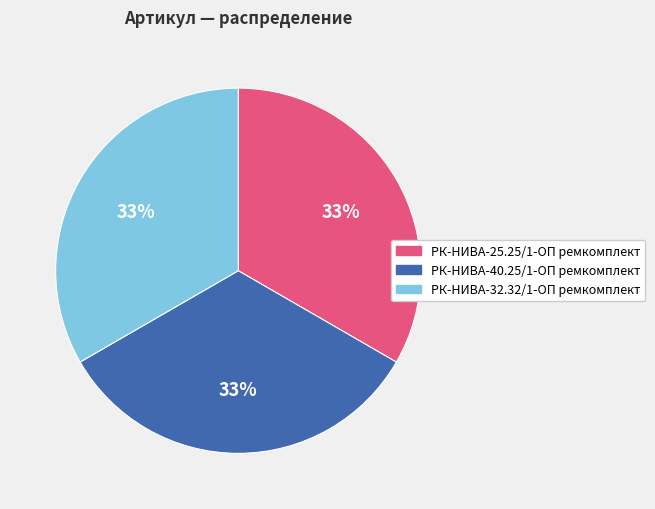

To the nearest percent, what is the average slice percentage?

33%